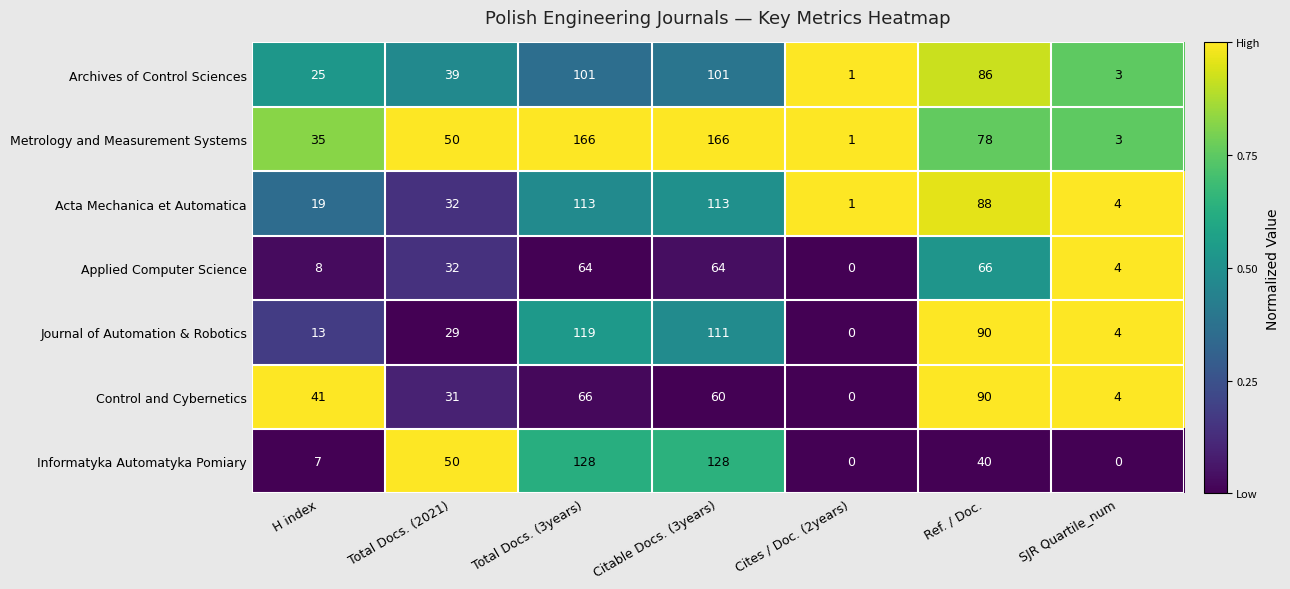

Rank the series by their maximum value, from highest to lowest.

Metrology and Measurement Systems, Informatyka Automatyka Pomiary, Journal of Automation & Robotics, Acta Mechanica et Automatica, Archives of Control Sciences, Control and Cybernetics, Applied Computer Science